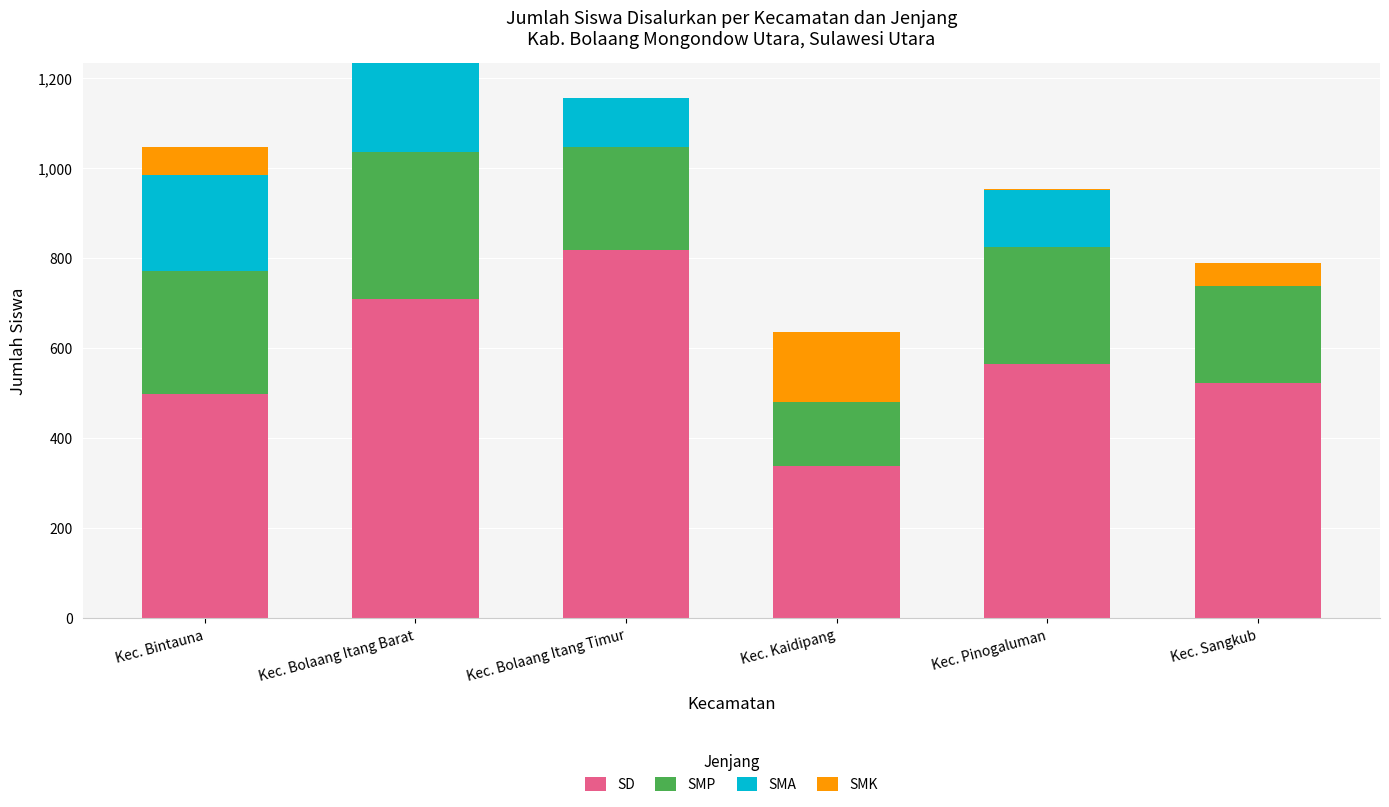

Reading left to right, list the values for the SD series.

Kec. Bintauna=498	Kec. Bolaang Itang Barat=709	Kec. Bolaang Itang Timur=817	Kec. Kaidipang=337	Kec. Pinogaluman=564	Kec. Sangkub=523